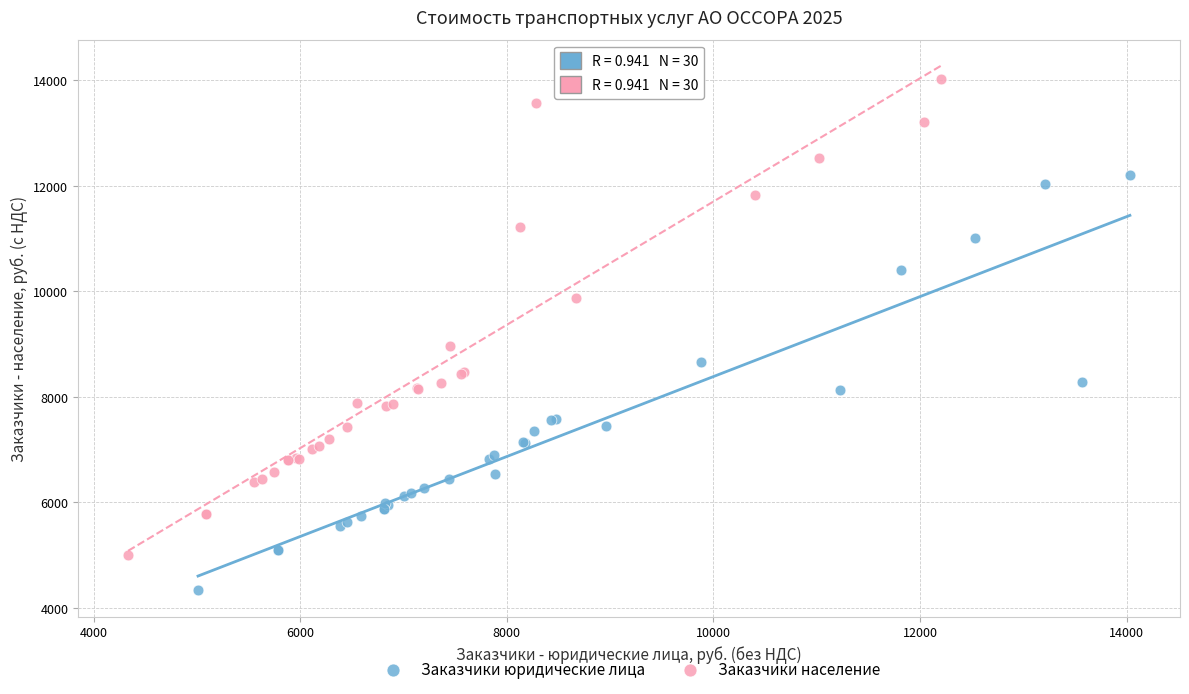

Which series reaches the maximum Y coordinate?

Заказчики население